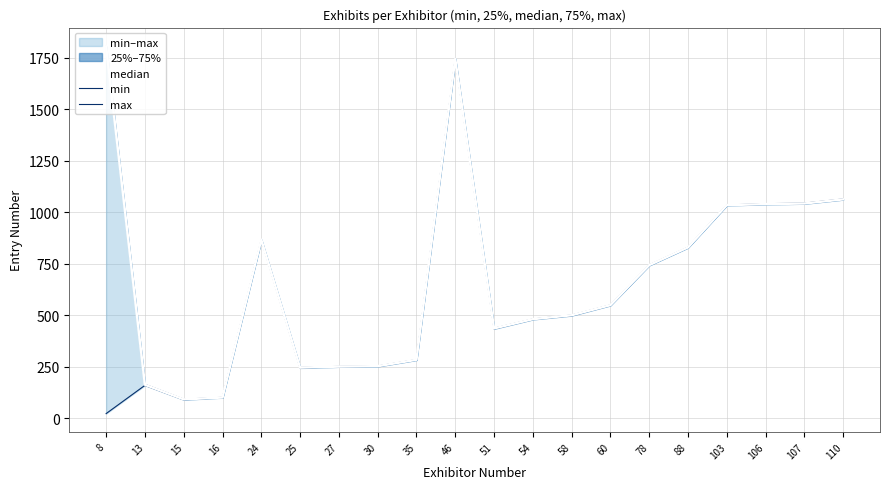

True or false: max has a value of 21 at 16.

False